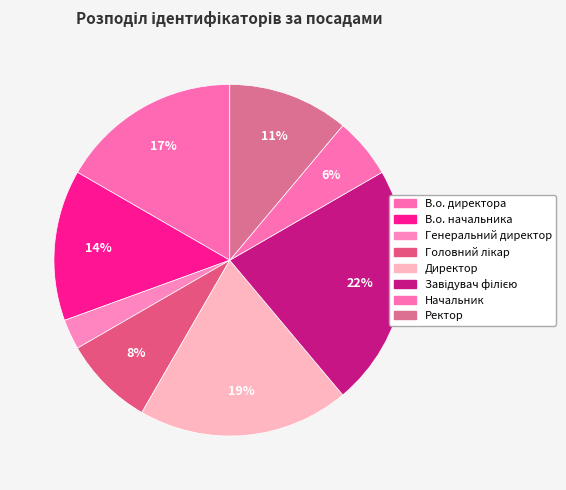

How many segments does this pie chart have?

8